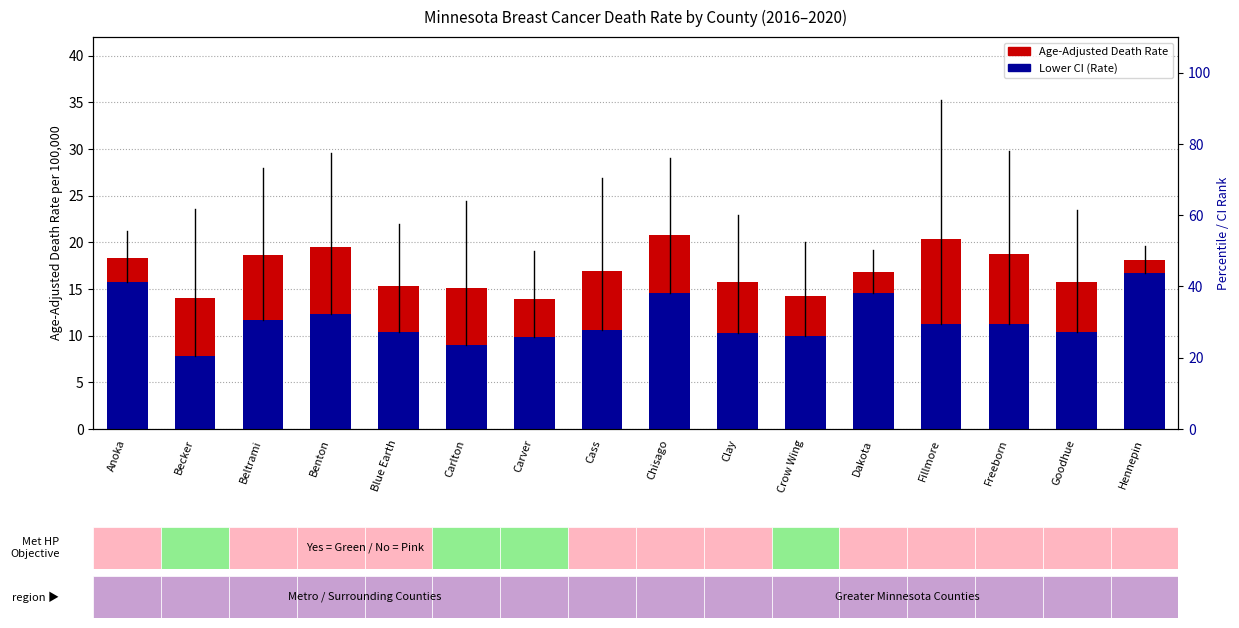

List the labels in order of Age-Adjusted Death Rate value, smallest first.

Carver, Becker, Crow Wing, Carlton, Blue Earth, Clay, Goodhue, Dakota, Cass, Hennepin, Anoka, Beltrami, Freeborn, Benton, Fillmore, Chisago